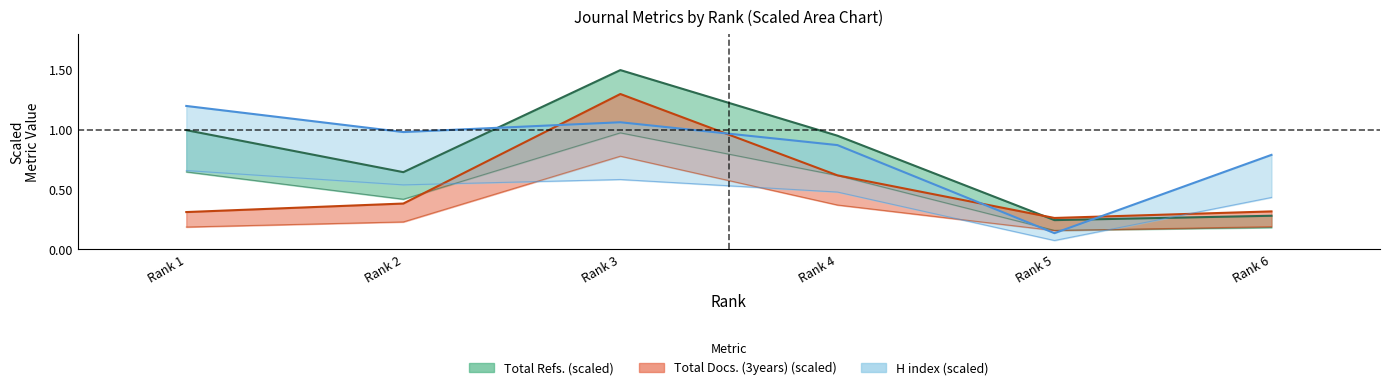

What are all the series names shown in the legend?

H index, Total Docs. (3years), Total Refs.